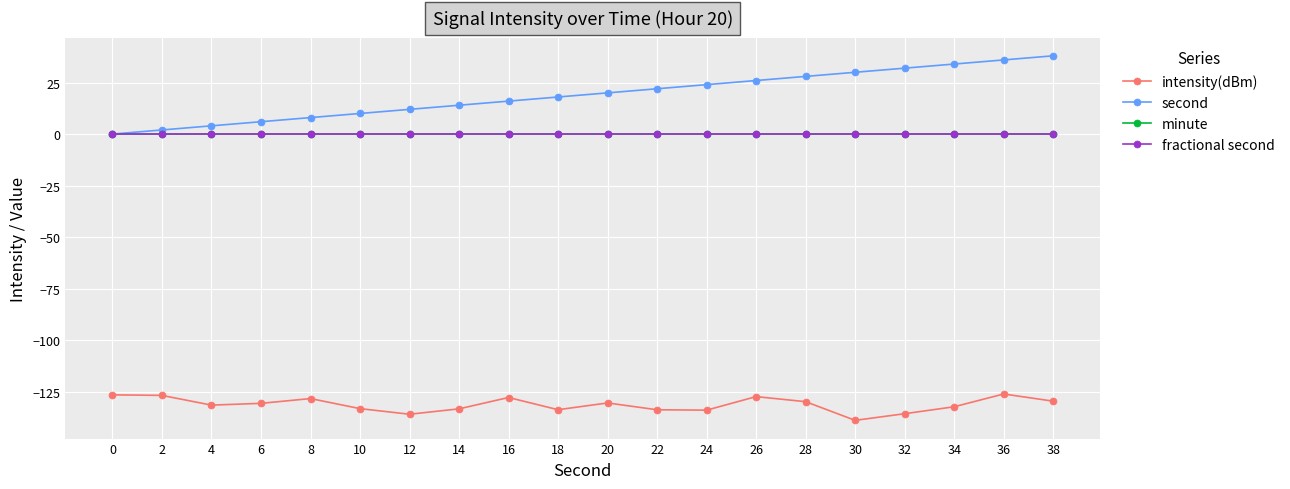

True or false: intensity(dBm) has a value of -129.7 at 38.

True